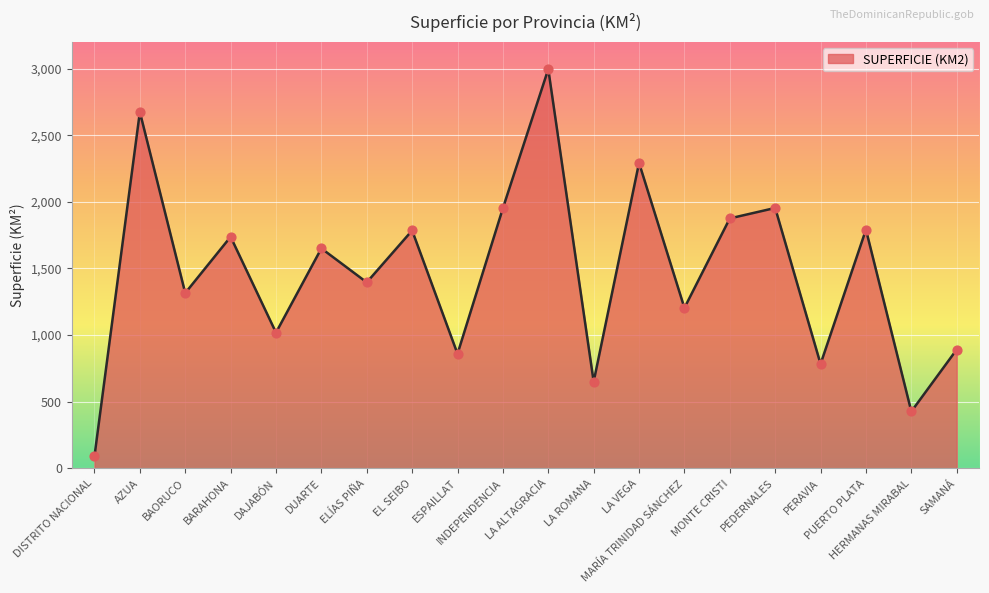

What is the change in value from INDEPENDENCIA to HERMANAS MIRABAL?

-1525.3